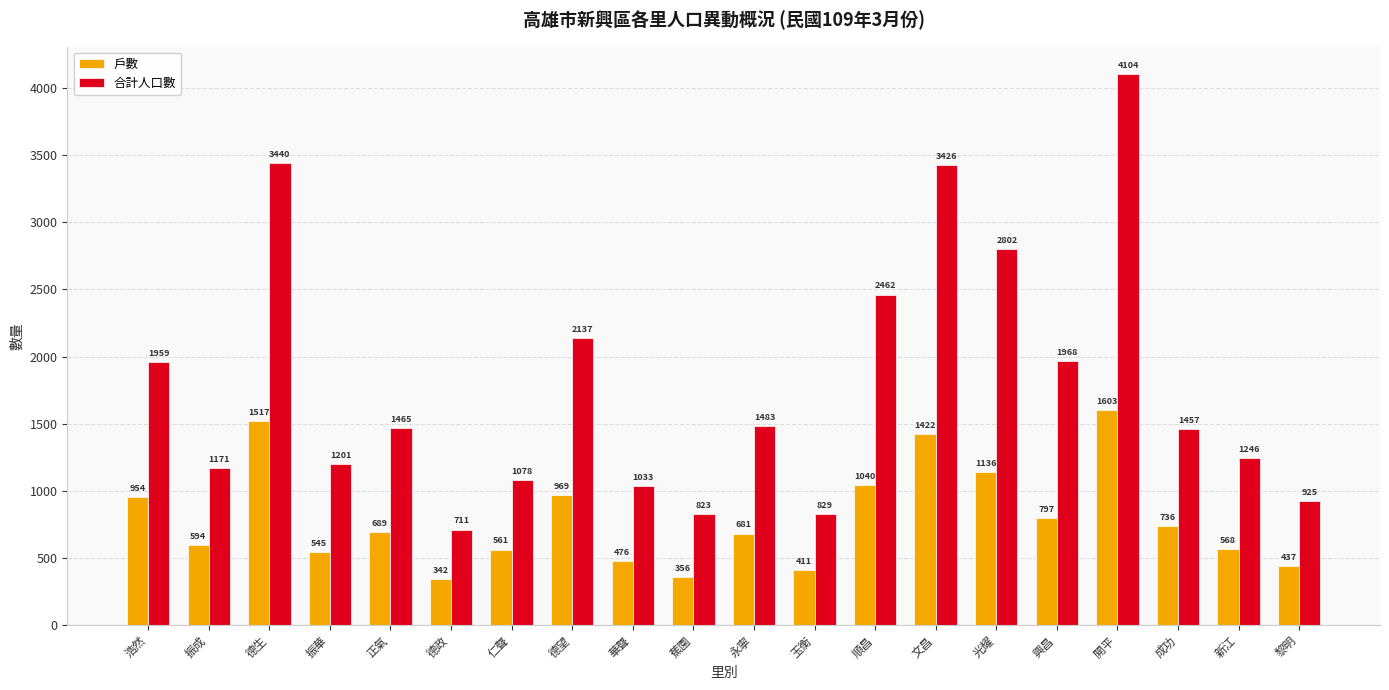

How many series are shown in this chart?

2